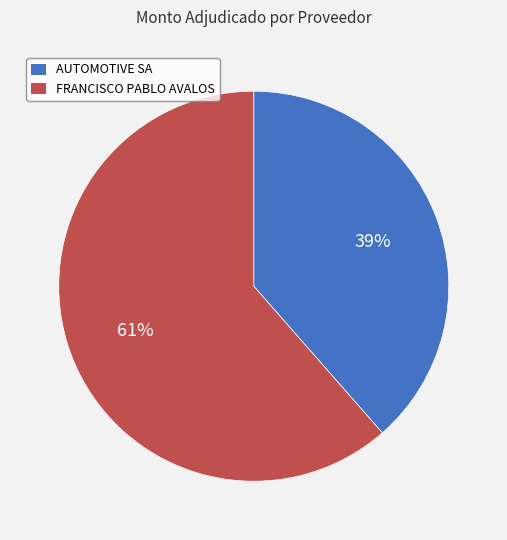

The FRANCISCO PABLO AVALOS slice represents 61% of the pie. True or false?

True